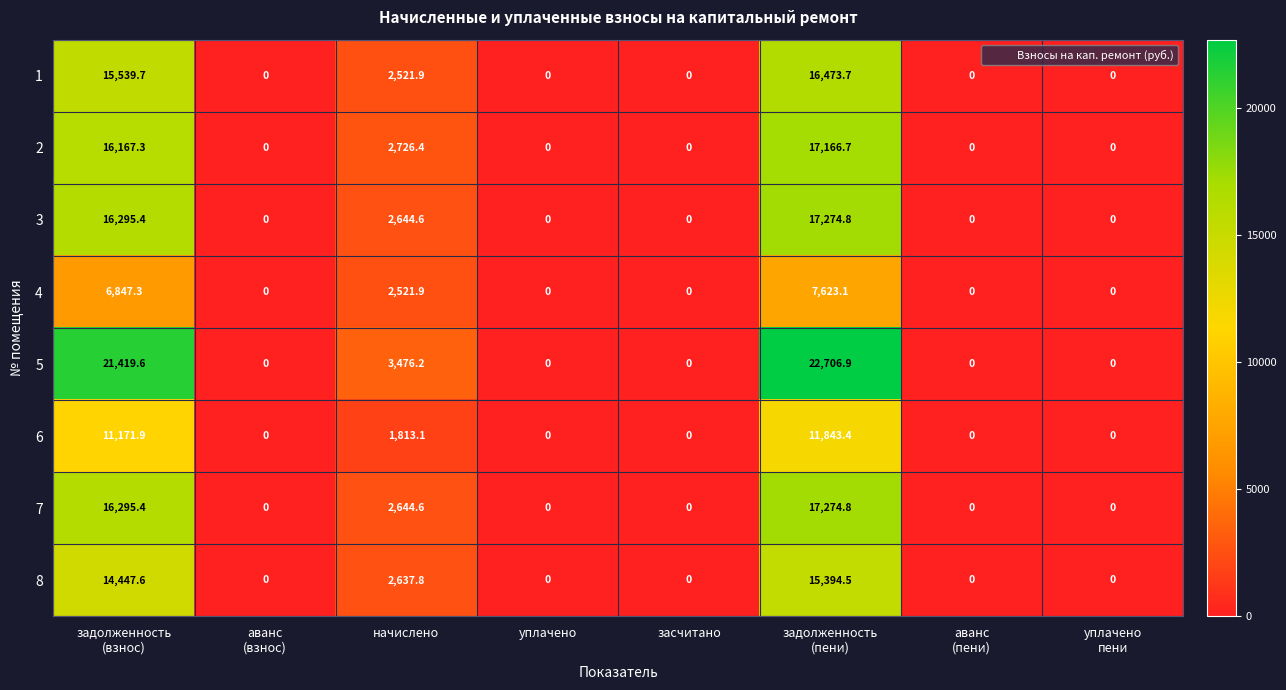

Which series has the largest total across all categories?

5